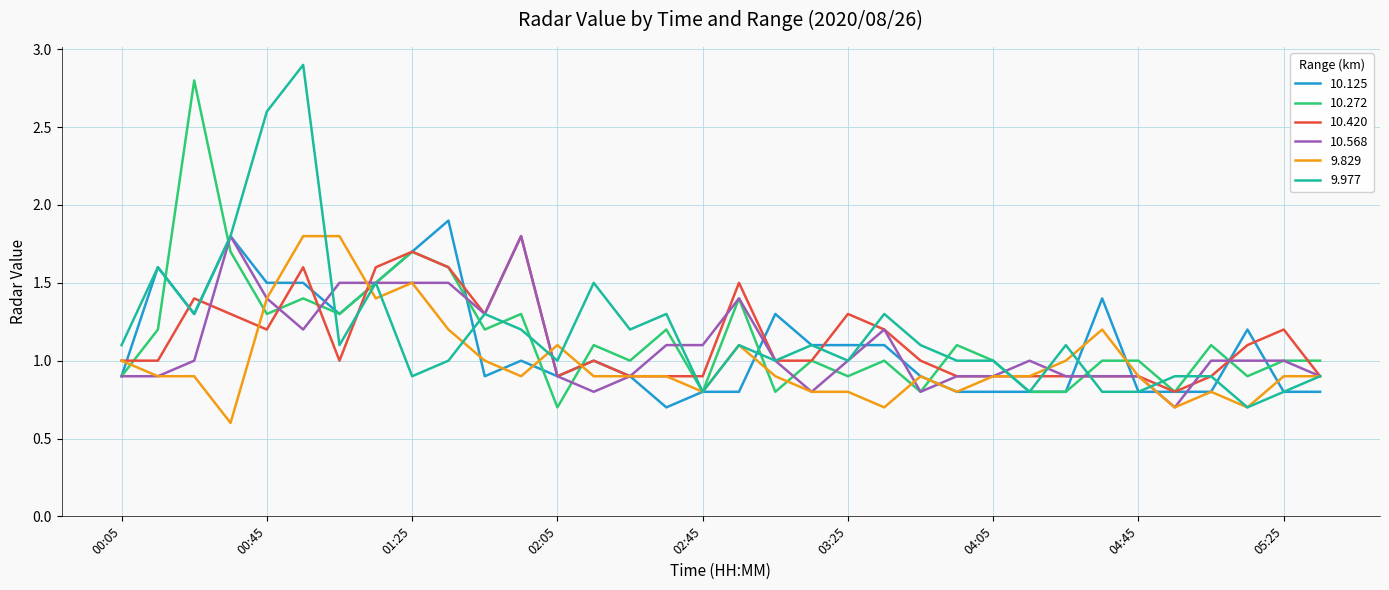

Rank the categories by 10.420 value from lowest to highest.

04:55, 02:05, 02:25, 02:35, 02:45, 03:55, 04:05, 04:15, 04:25, 04:35, 04:45, 05:05, 05:35, 00:05, 00:15, 01:05, 02:15, 03:05, 03:15, 03:45, 05:15, 00:45, 03:35, 05:25, 00:35, 01:45, 03:25, 00:25, 02:55, 00:55, 01:15, 01:35, 01:25, 01:55